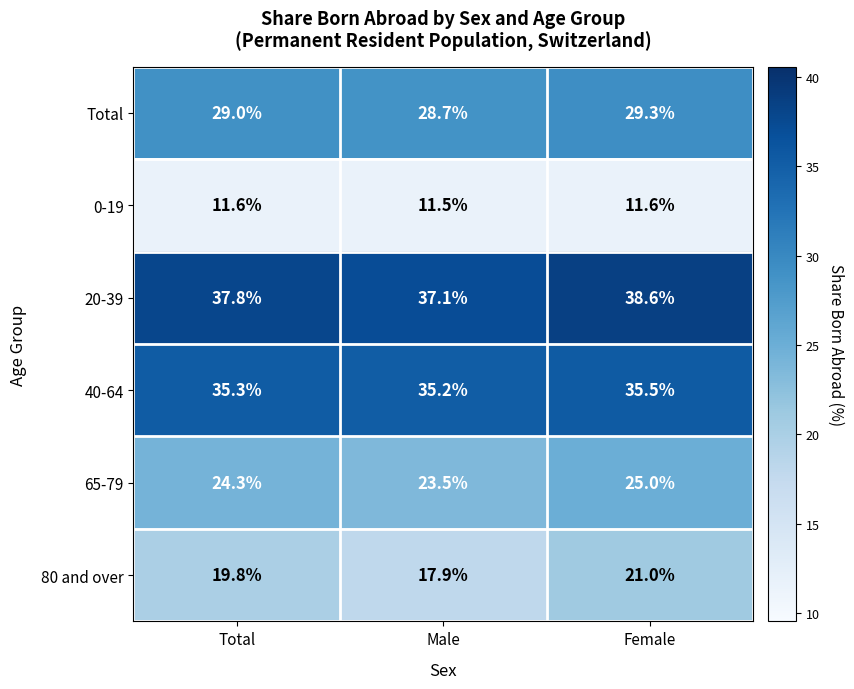

What is the maximum value shown in the chart?

38.6